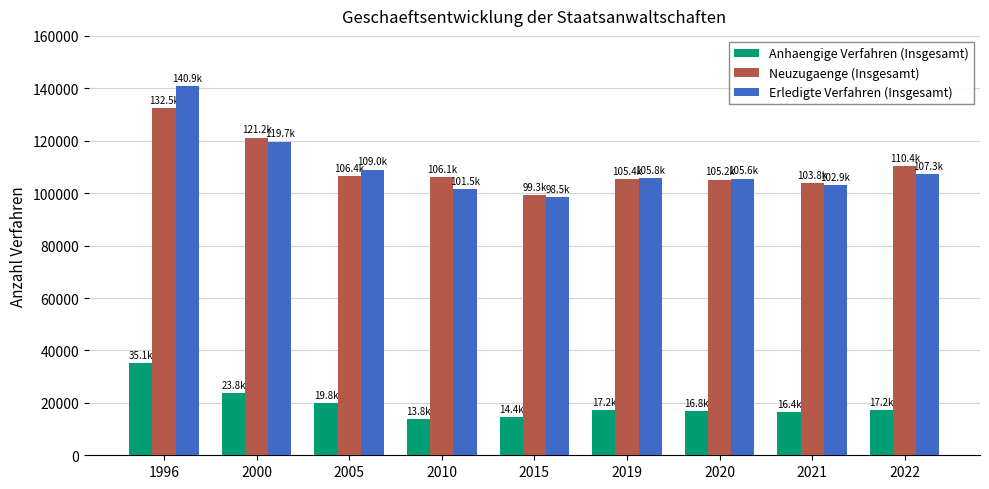

What is the average value of the Erledigte Verfahren (Insgesamt) series?

110122